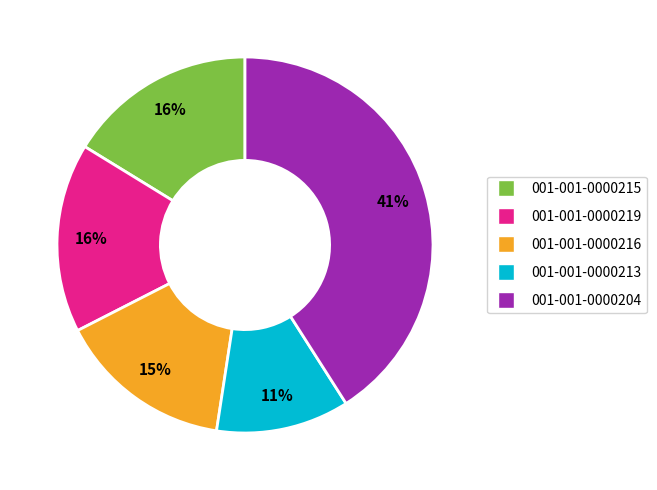

Is the sum of 001-001-0000213 and 001-001-0000216 greater than half?

No